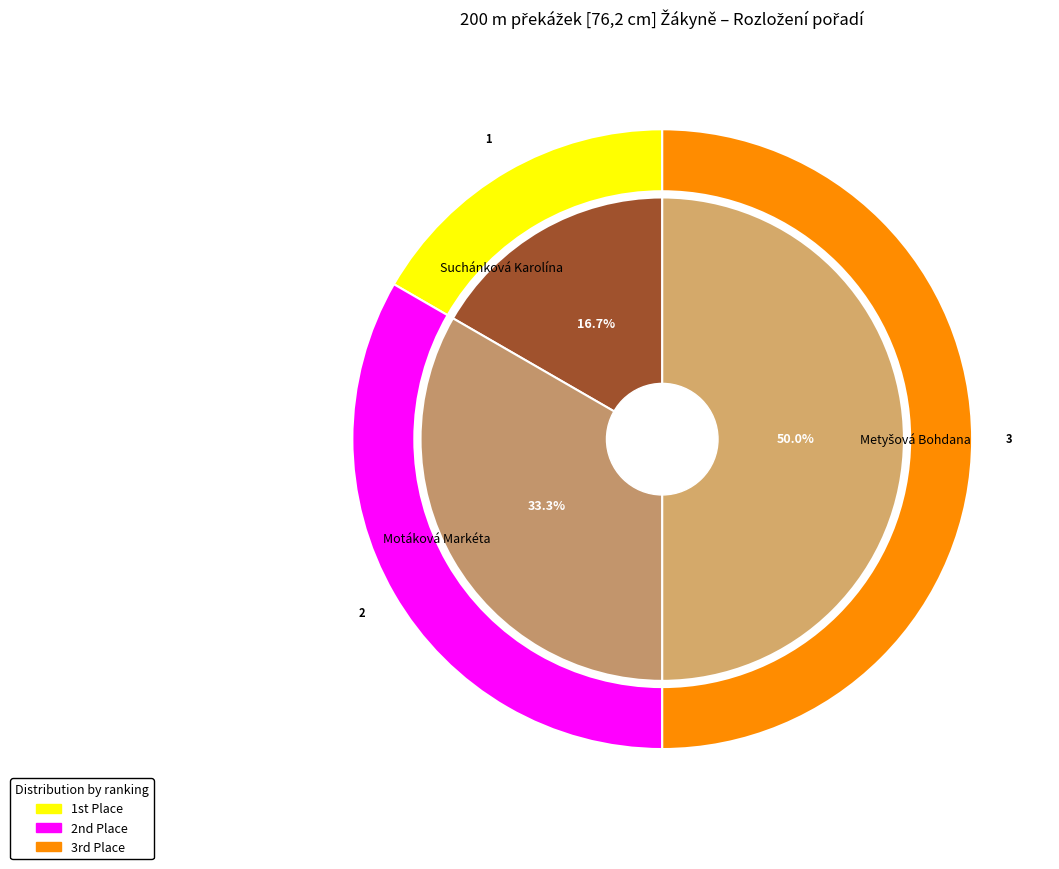

Between Metyšová Bohdana and Motáková Markéta, which is larger?

Metyšová Bohdana